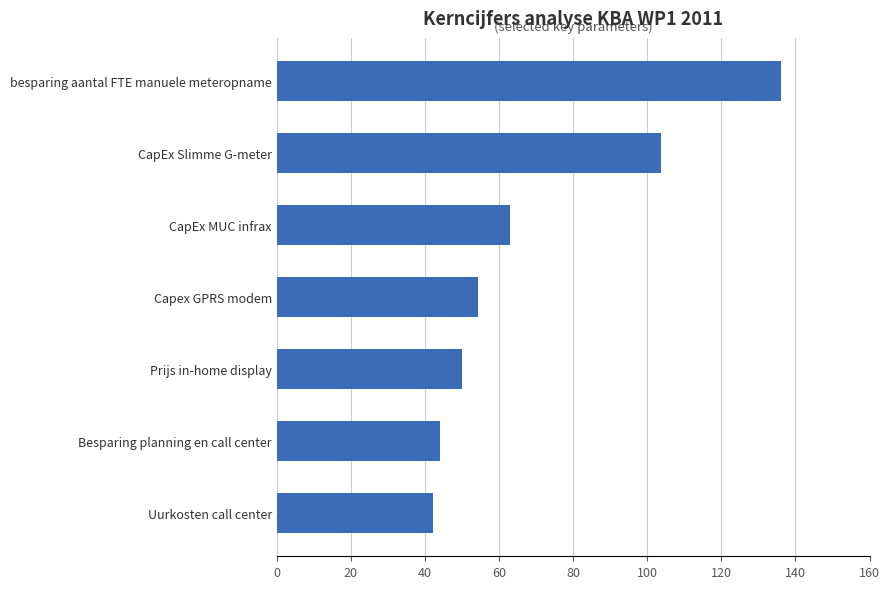

What is the change in value from Prijs in-home display to besparing aantal FTE manuele meteropname?

+86.0